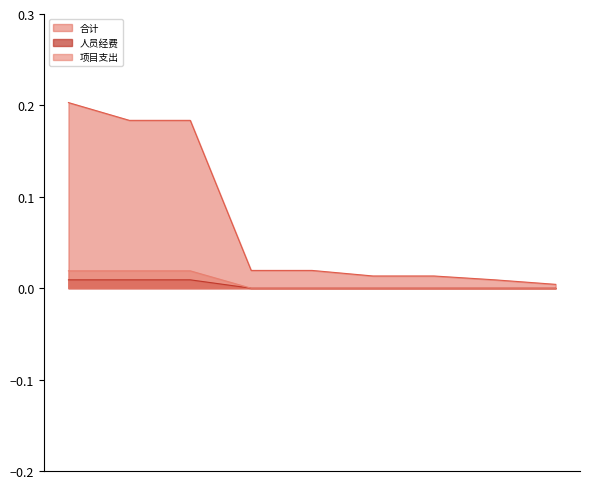

Is it true that 项目支出 equals 0.0 at 20801?

False